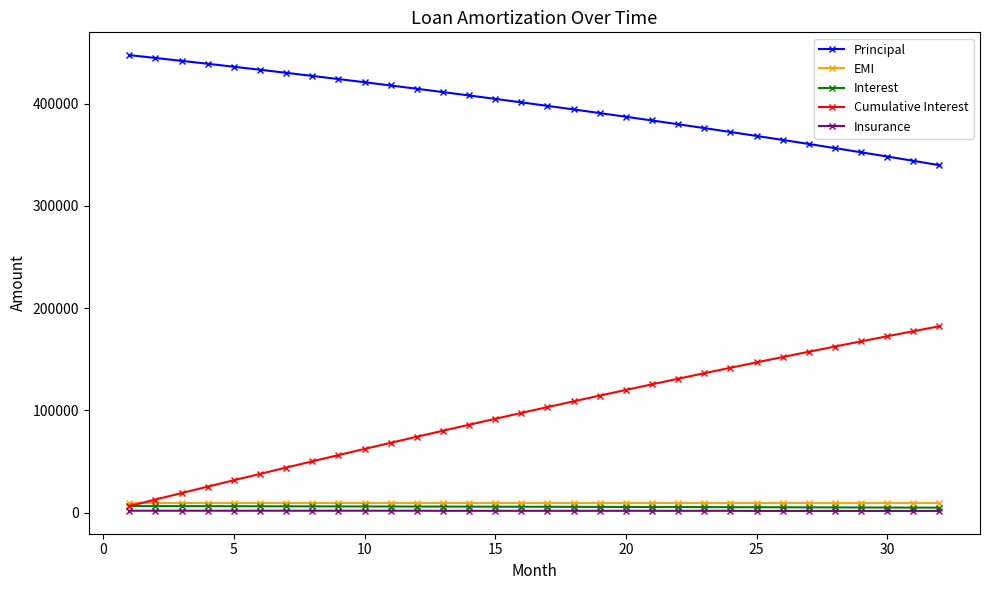

True or false: Principal and EMI cross at least once.

False